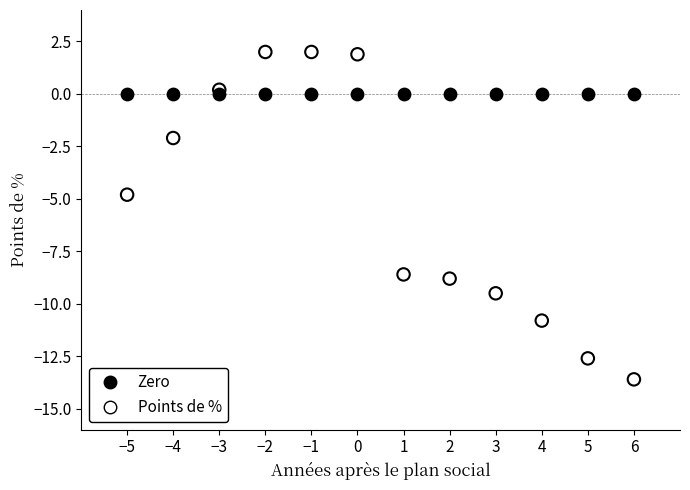

In the Points de % series, what Y value is closest to -5?

-4.8